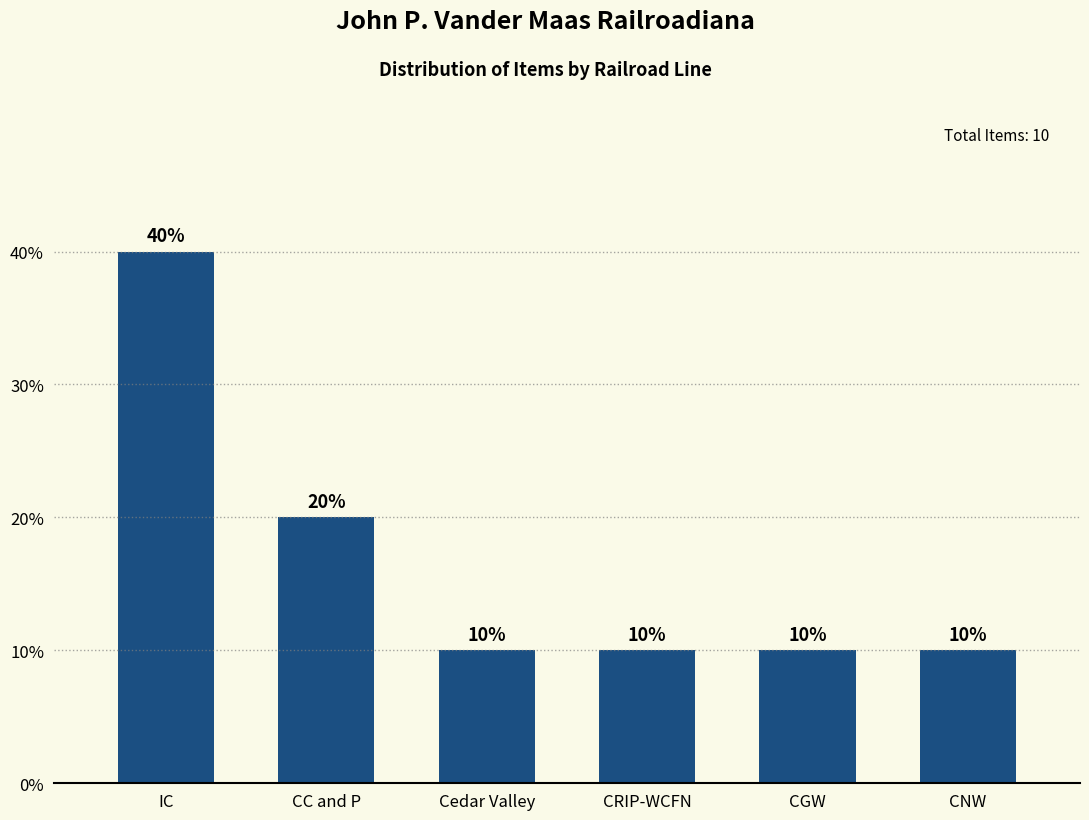

Does the chart contain any negative values?

No